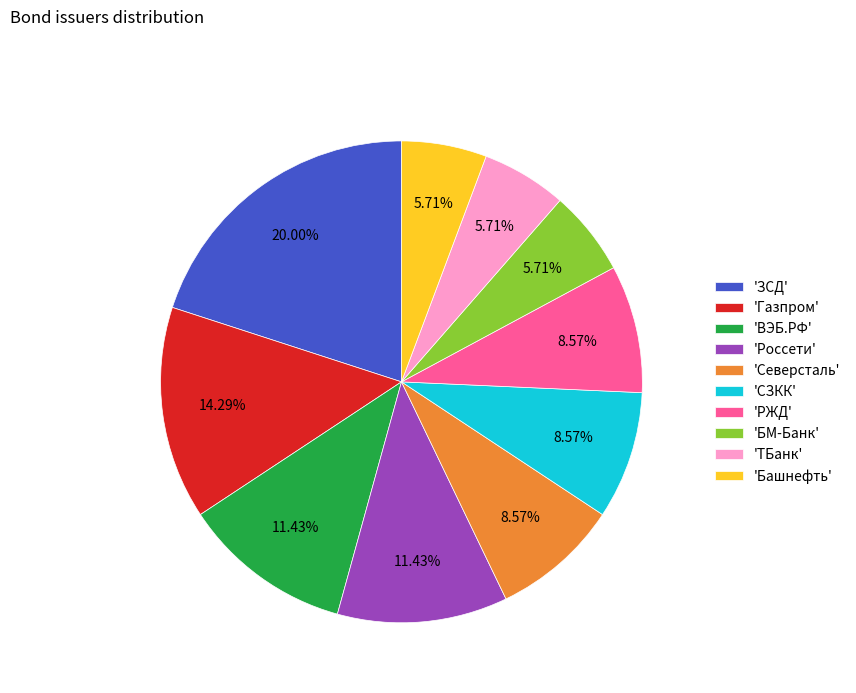

Count the number of slices in the pie.

10